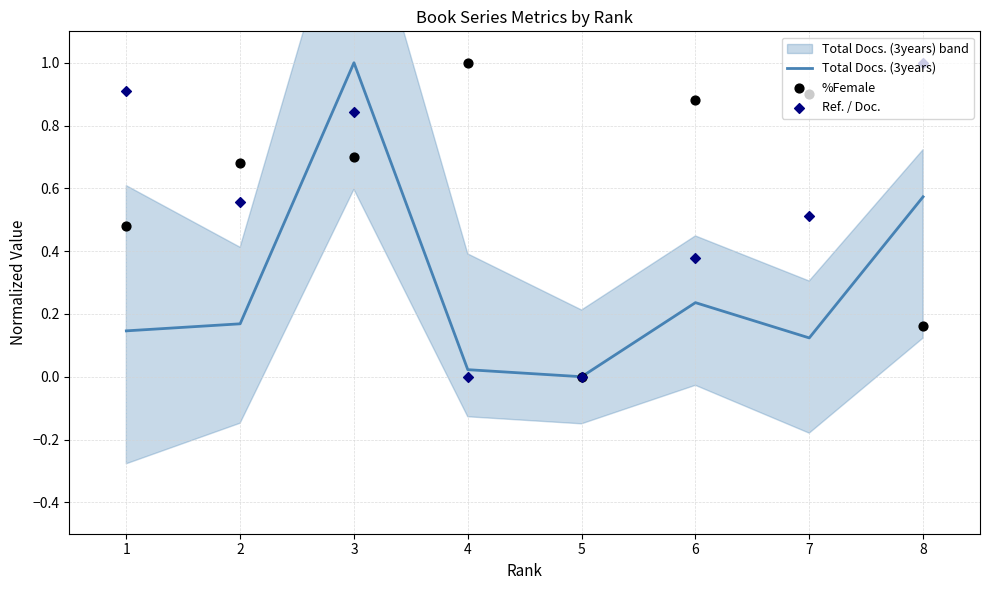

Which series has the widest spread of Y values?

Total Docs. (3years)